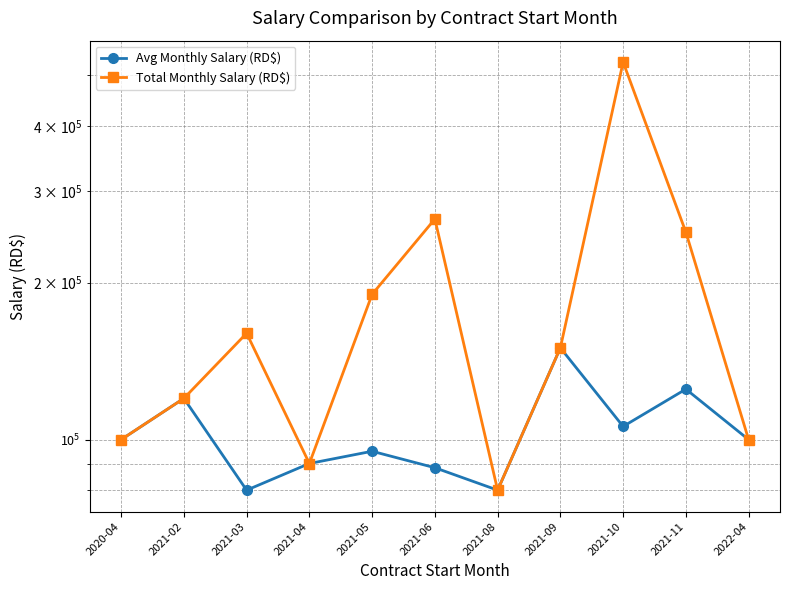

What is the smallest value displayed?

80000.0